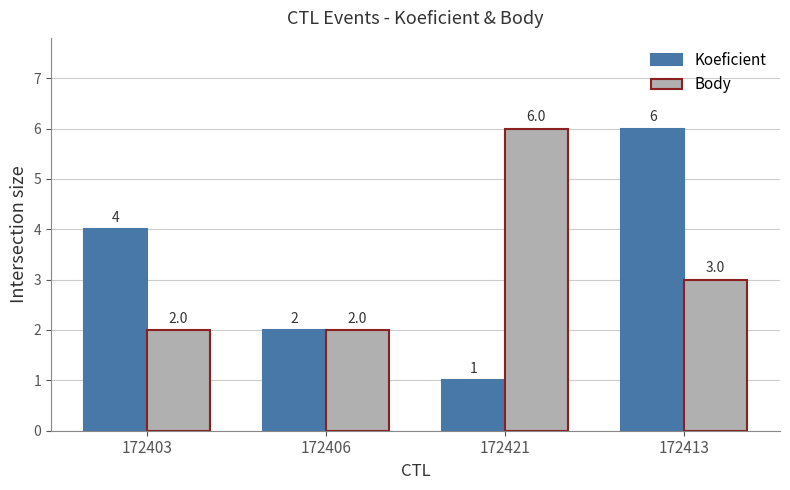

What are all the series names shown in the legend?

Koeficient, Body